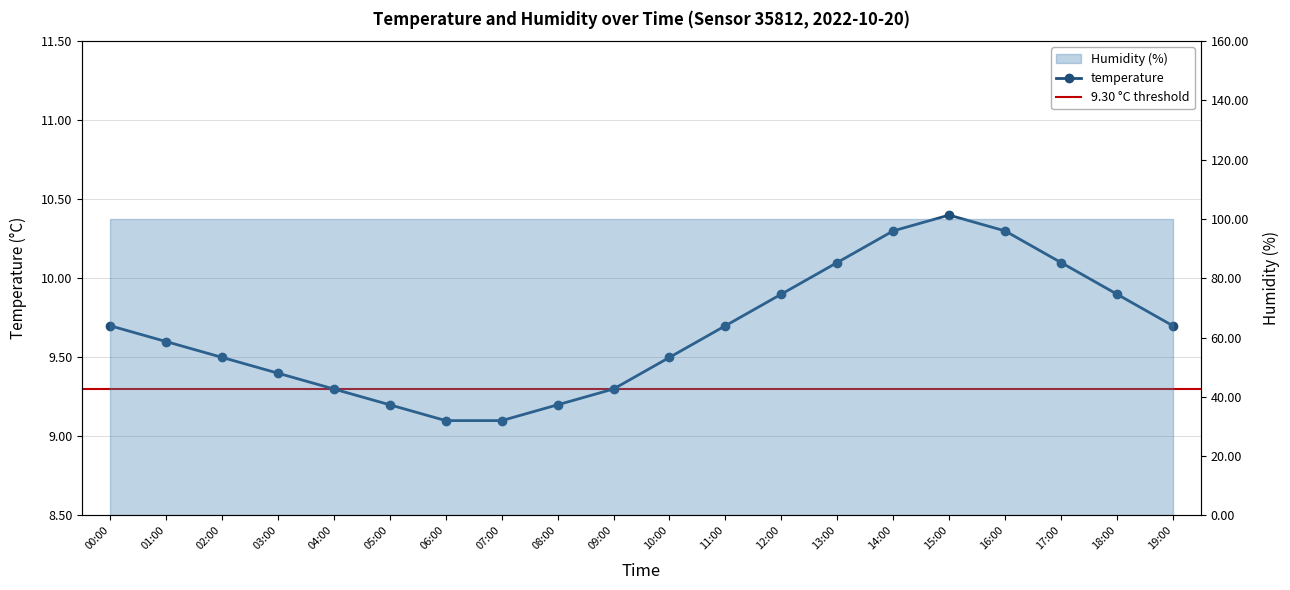

What is the greatest value displayed?

10.4